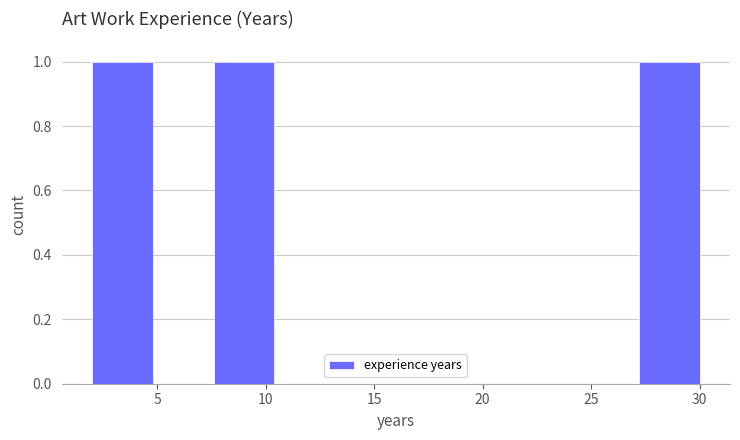

Reading left to right, list every bar in this chart as the range it spans on the x-axis followed by its height. Neither the bar edges nor the heights are printed on the chart, so give them approximately, as read against the axes.

2.0 to 4.8: 1
4.8 to 7.6: 0
7.6 to 10.4: 1
10.4 to 13.2: 0
13.2 to 16.0: 0
16.0 to 18.8: 0
18.8 to 21.6: 0
21.6 to 24.4: 0
24.4 to 27.2: 0
27.2 to 30.0: 1